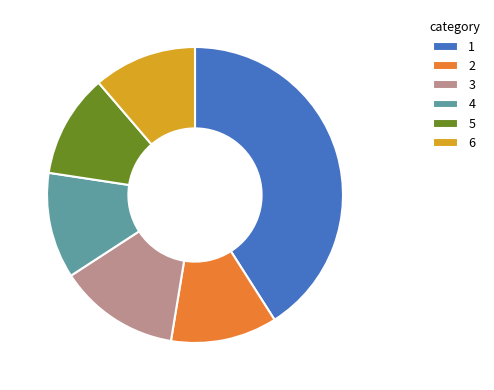

Is there a majority slice in this chart?

No